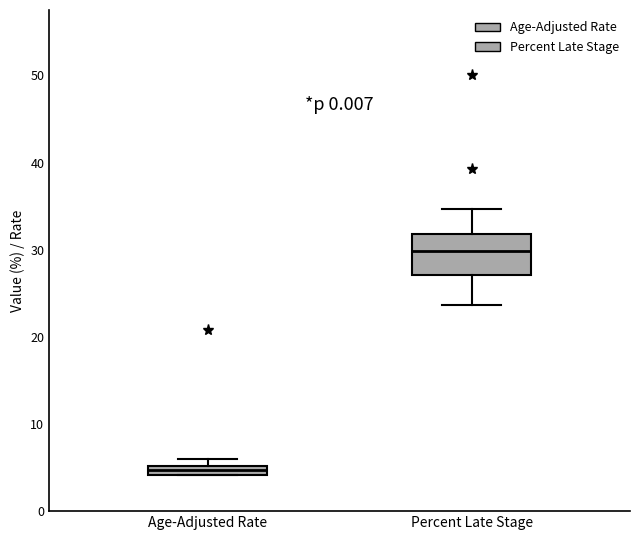

Which box has the highest median line?

Percent Late Stage